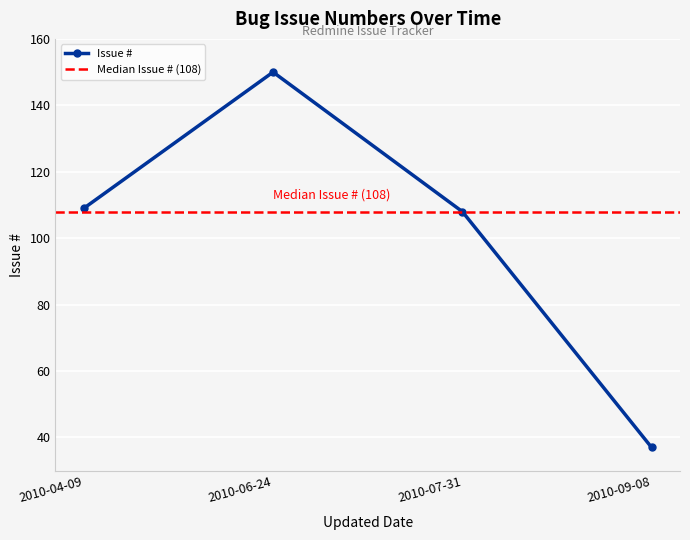

Reading right to left, what are all the values shown in this chart?

37	108	150	109